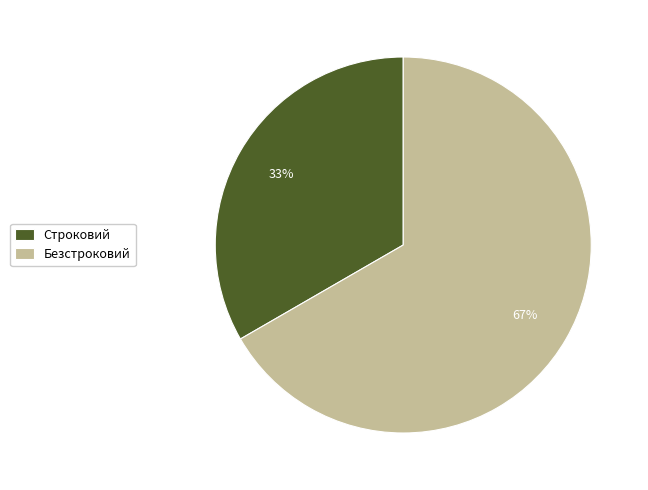

Rank the categories by value from highest to lowest.

Безстроковий, Строковий